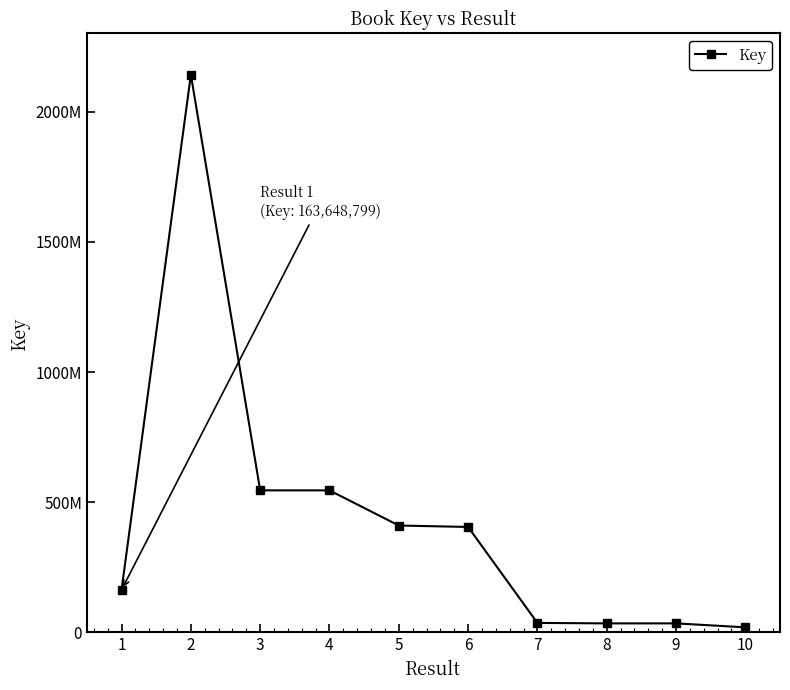

The value at 6 is 590294675. True or false?

False